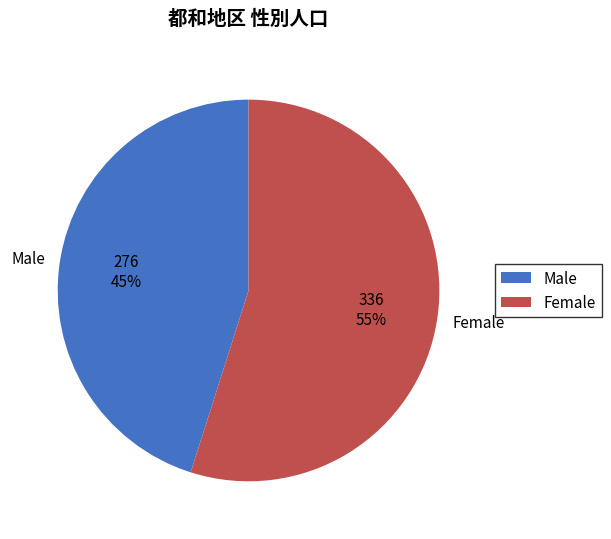

Do Female and Male together represent more than half of the pie?

Yes